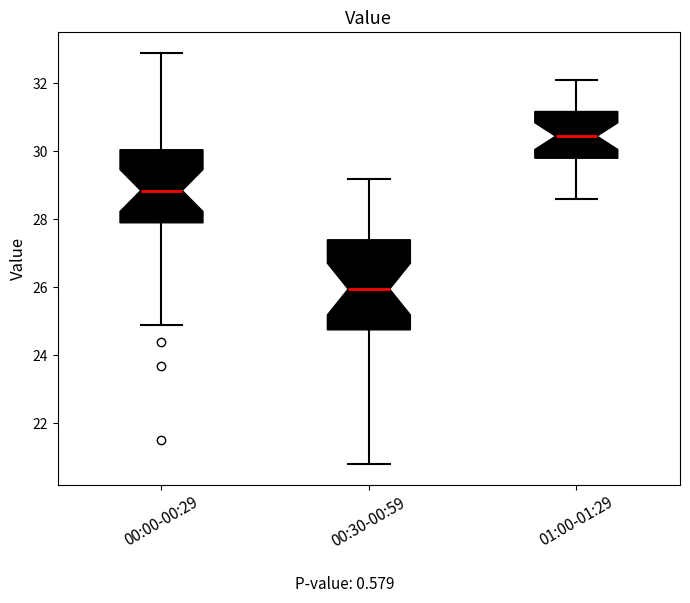

Reading left to right, read every box against the y-axis: the position of its median line, the range the box covers, and the ends of its whiskers. The values are not printed on the chart, so give them approximately, as read against the axis.

00:00-00:29: median 28.8, box 28.0 to 30.0, whiskers 25.0 to 33.0
00:30-00:59: median 26.0, box 24.8 to 27.4, whiskers 20.8 to 29.2
01:00-01:29: median 30.4, box 29.8 to 31.2, whiskers 28.6 to 32.2